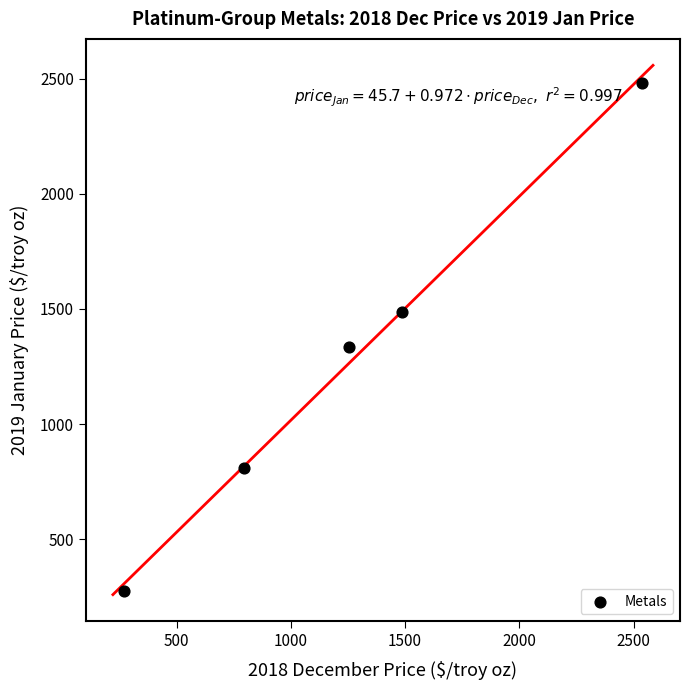

What is the average Y value?

1277.5